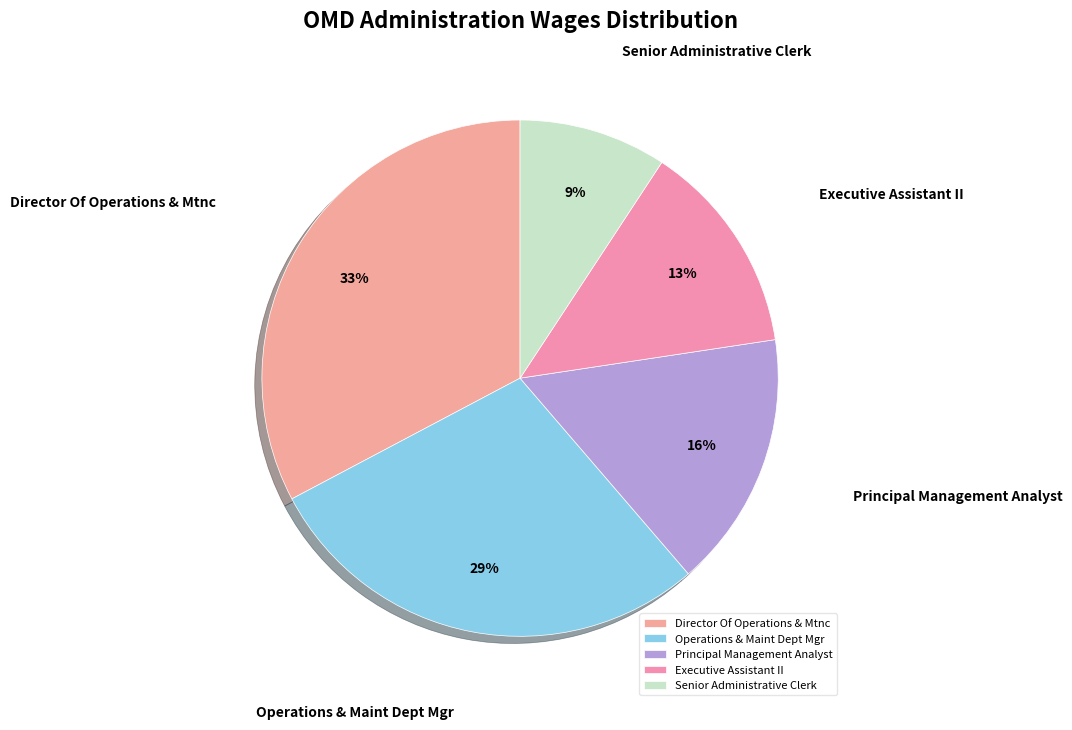

What percentage is the Principal Management Analyst slice, to the nearest percent?

16%